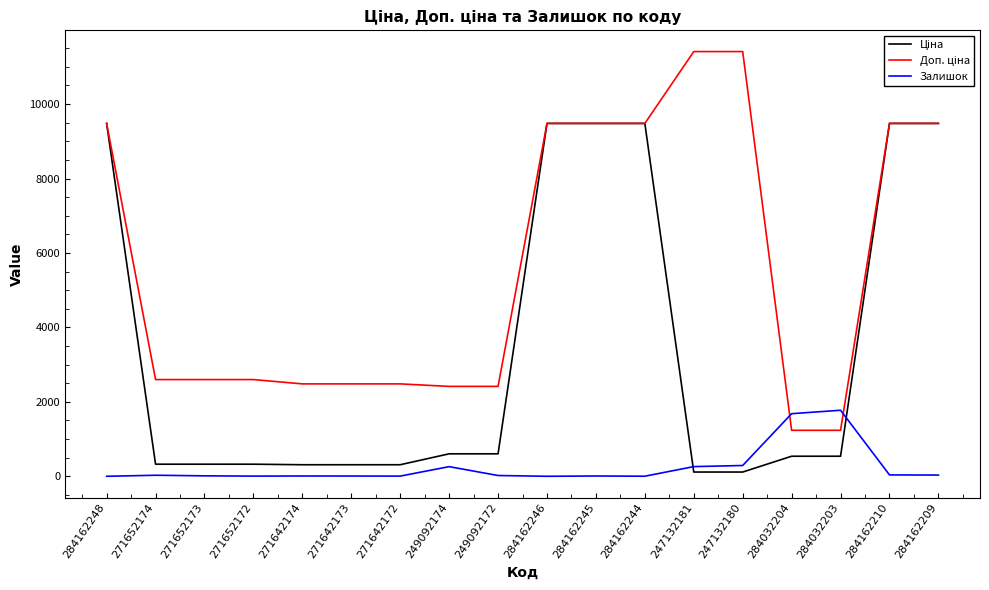

What is the difference between the maximum and minimum values in the Залишок series?

1774.0